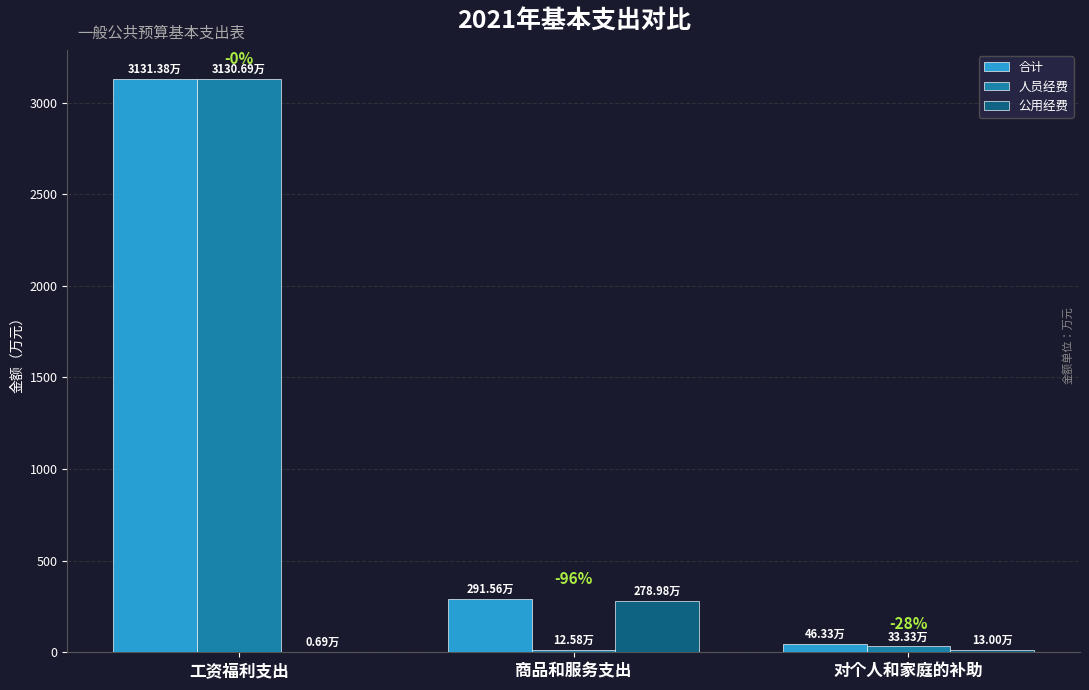

How many data points does each series have?

3